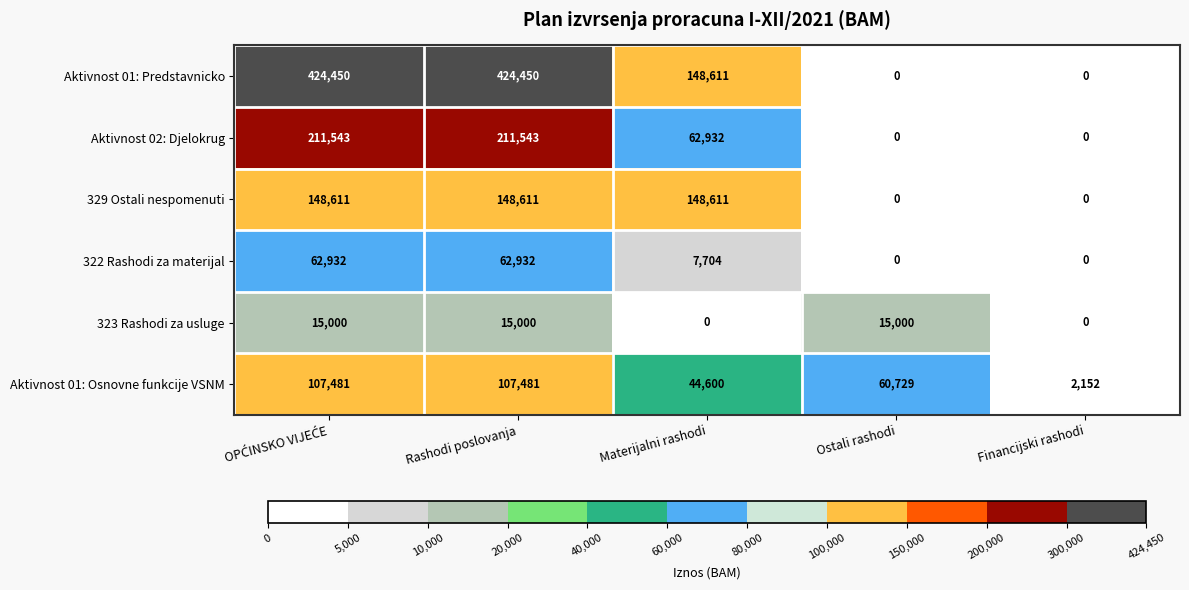

What is the highest value of the Aktivnost 02: Djelokrug series?

211543